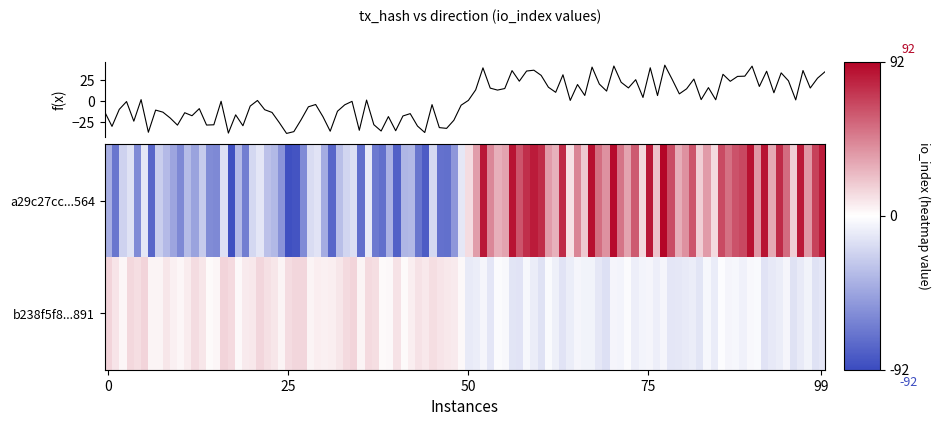

List the series in order of their overall mean, highest first.

a29c27cc527649646ed71a419a068e86505c564, b238f5f818c89f500b4735f0c5914be411d9891